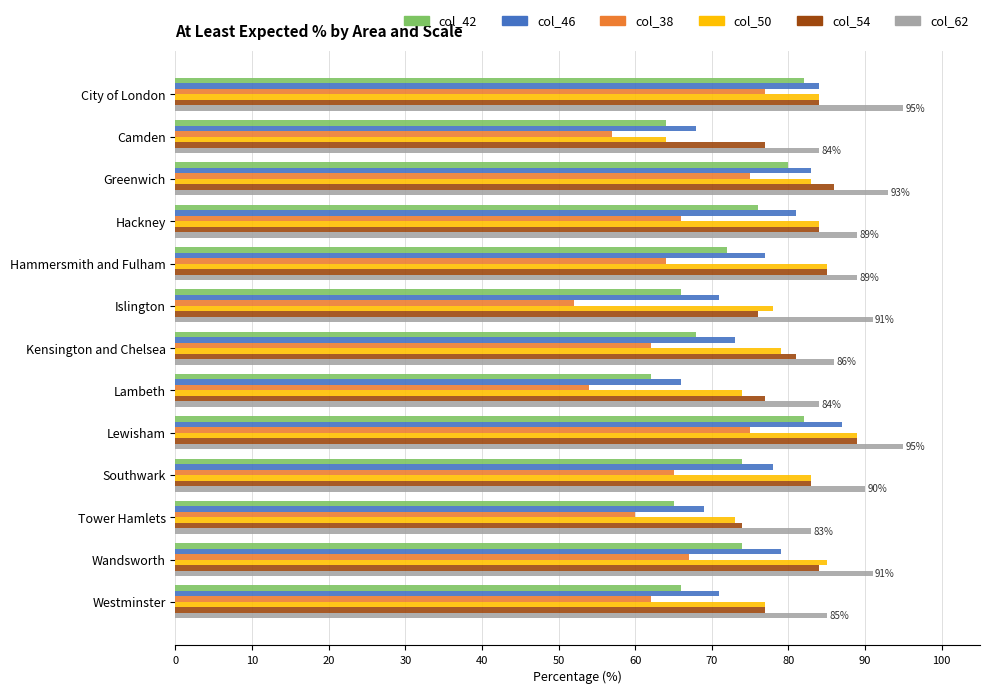

What is the greatest value displayed?

95